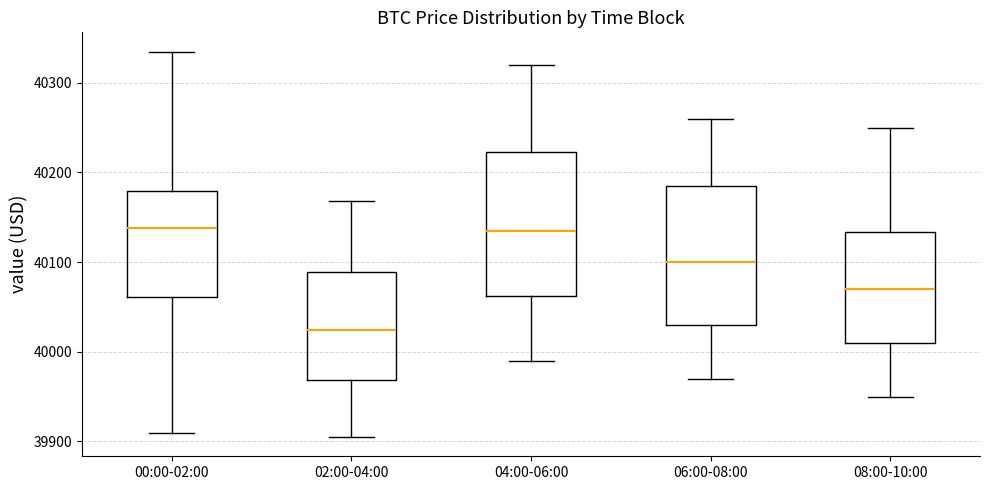

Where is the lower edge of the box for 06:00-08:00 on the y-axis? The values are not printed on the chart, so give them approximately, as read against the axis.

40030